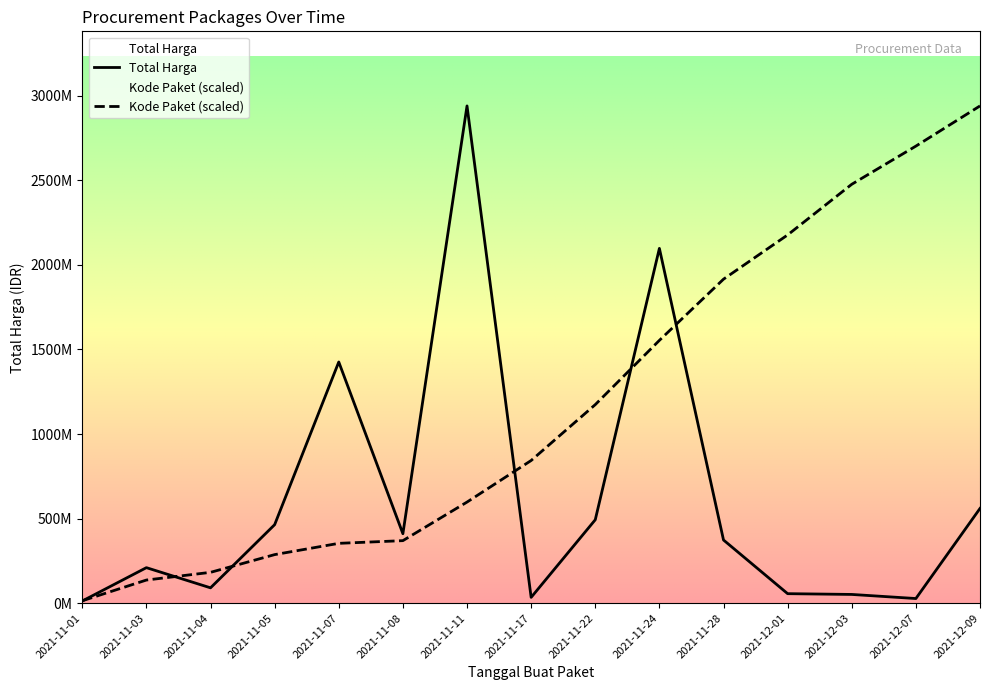

How many intersections are there between Kode Paket and Total Harga?

6